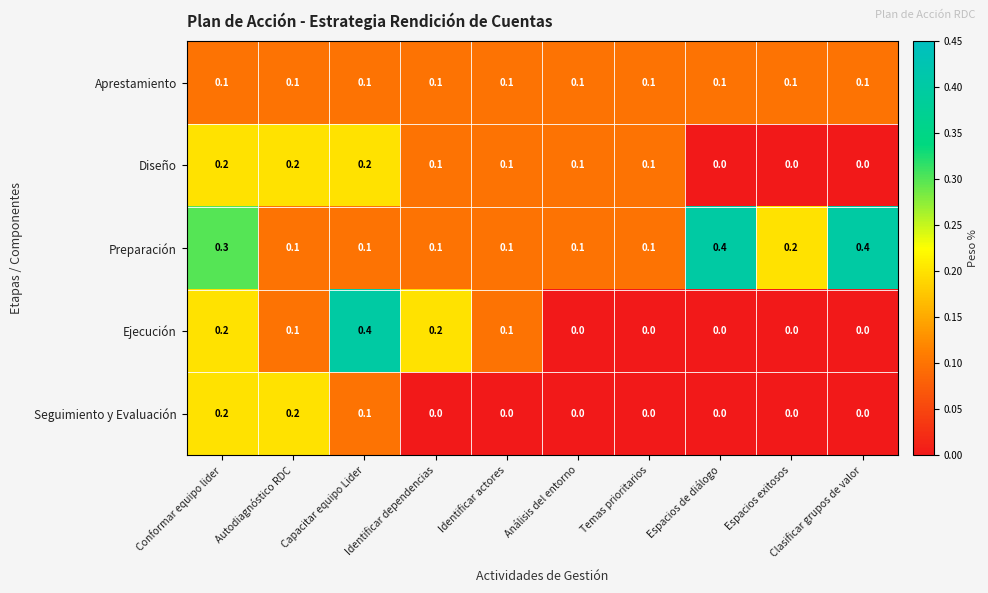

How many Seguimiento y Evaluación values are between 0 and 1?

10